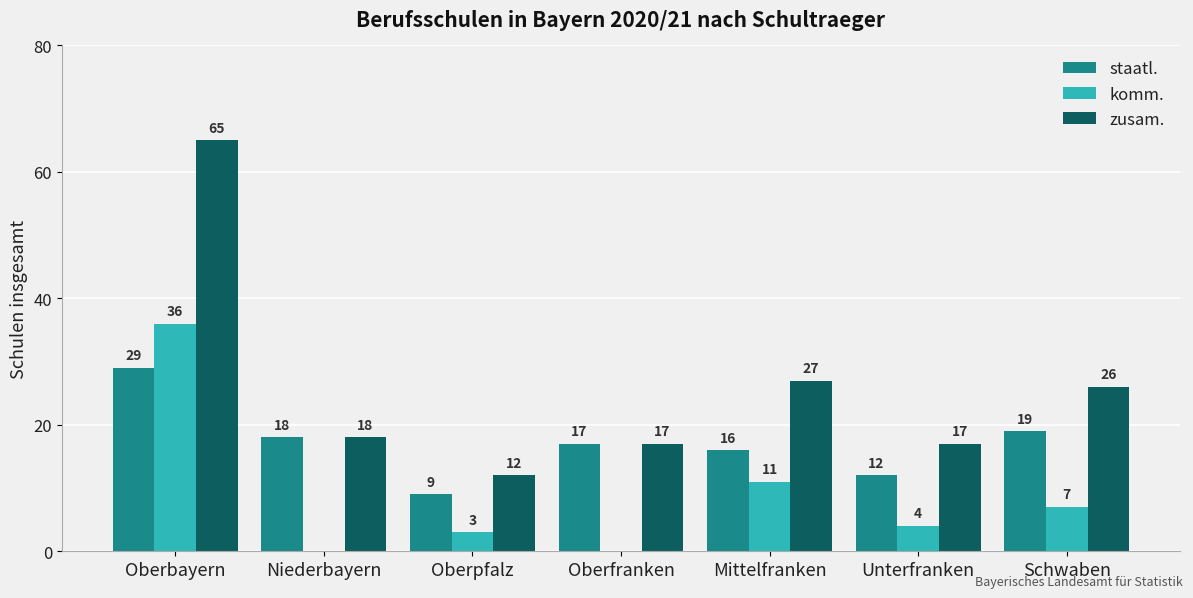

Is it true that zusam. equals 26 at Oberfranken?

False